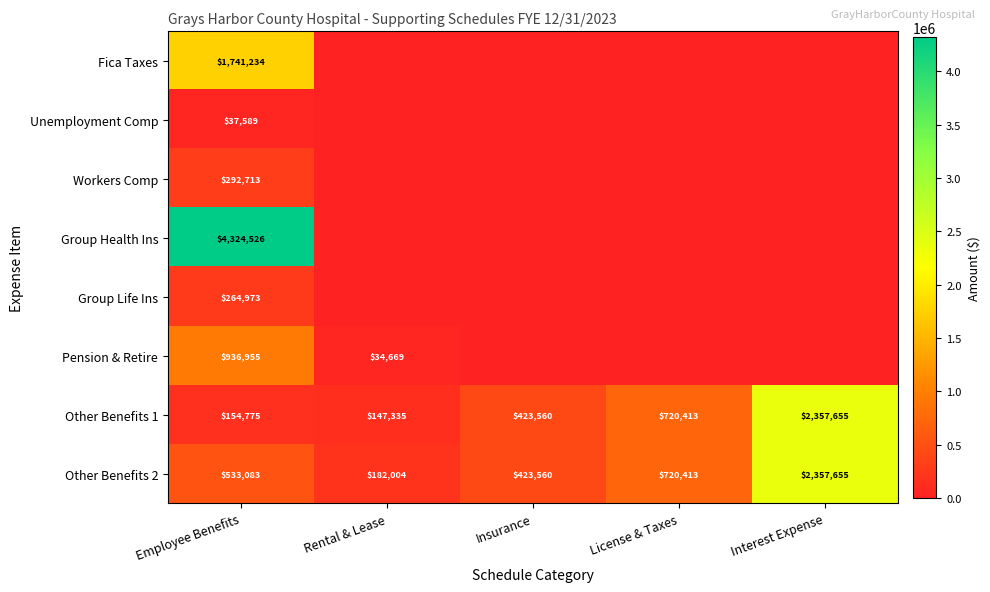

List the labels in order of Other Benefits 2 value, smallest first.

Rental & Lease, Insurance, Employee Benefits, License & Taxes, Interest Expense